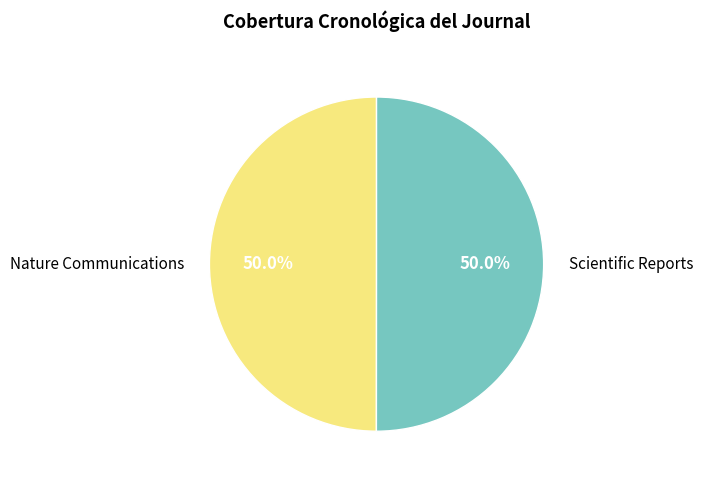

How much of the chart is everything except Nature Communications?

50.0%